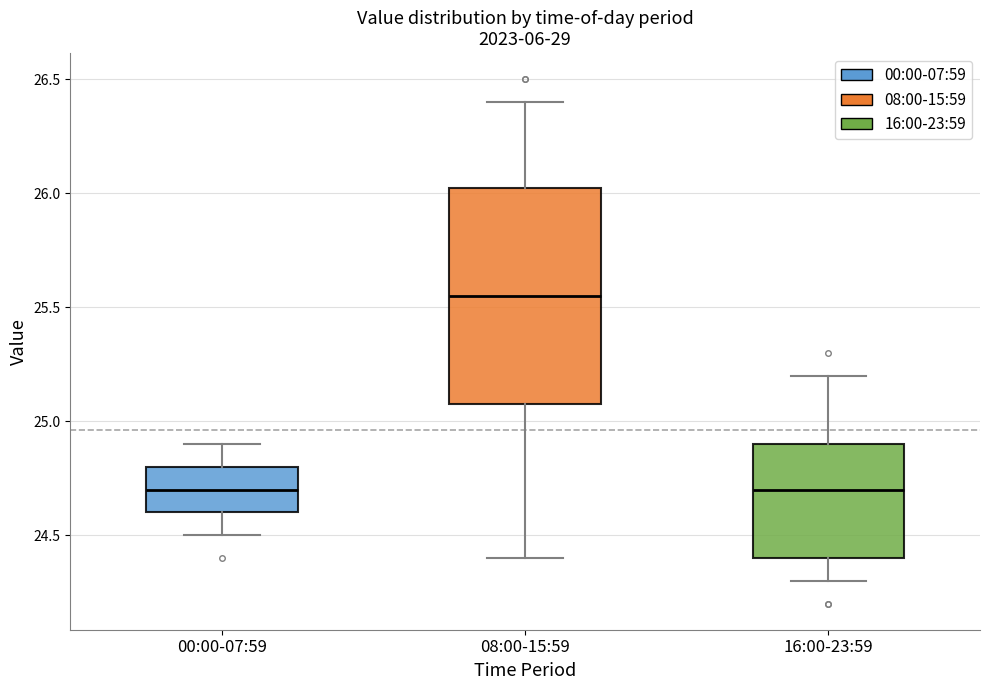

Which box is the tallest, from its lower edge to its upper edge?

08:00-15:59